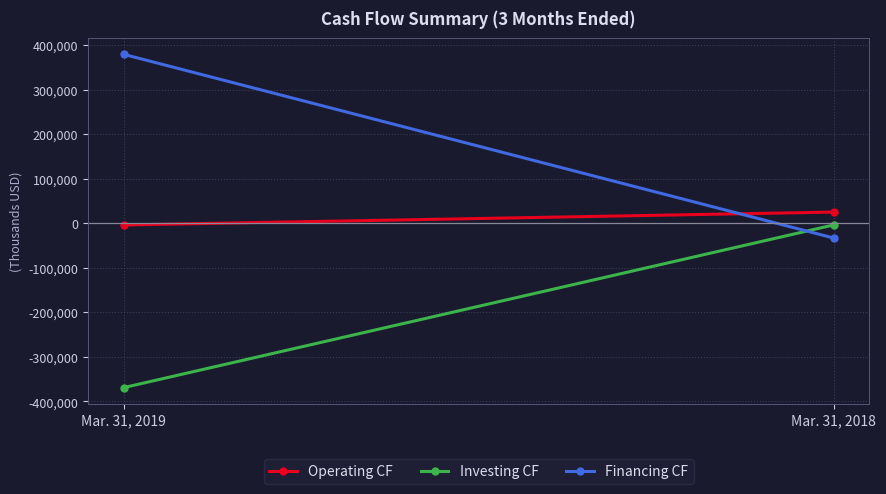

What is the difference between the Operating CF values at Mar. 31, 2018 and Mar. 31, 2019?

28942